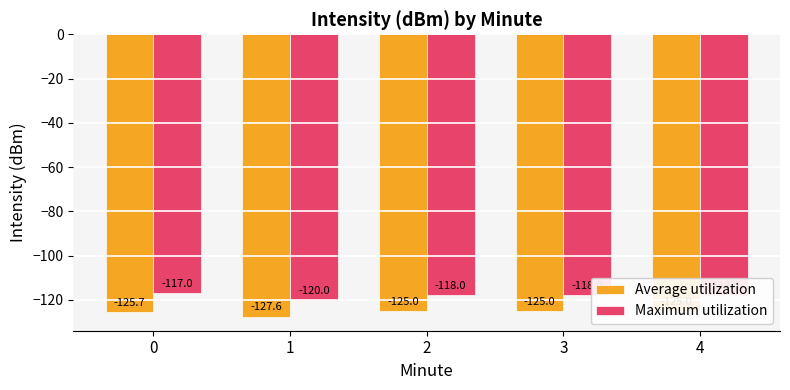

What is the total value across all series at 0?

-242.7